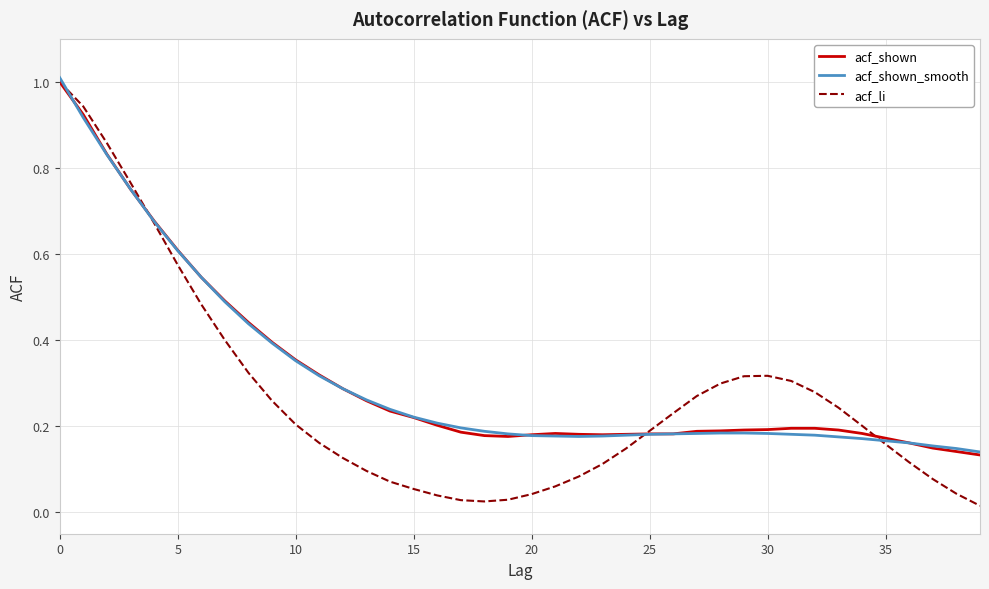

Which series has the largest range (max minus min)?

acf_li